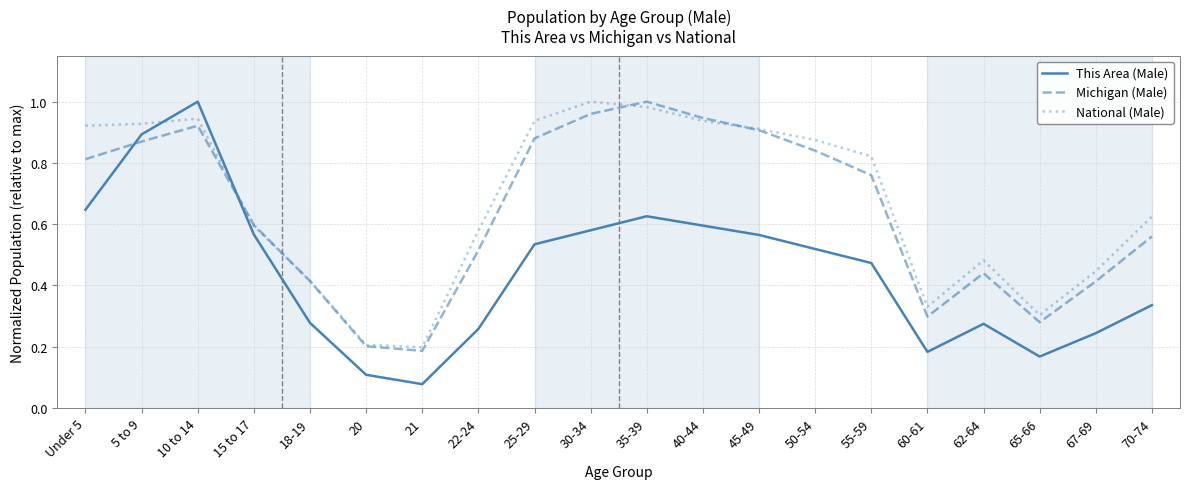

At how many categories does at least one series exceed 0?

20